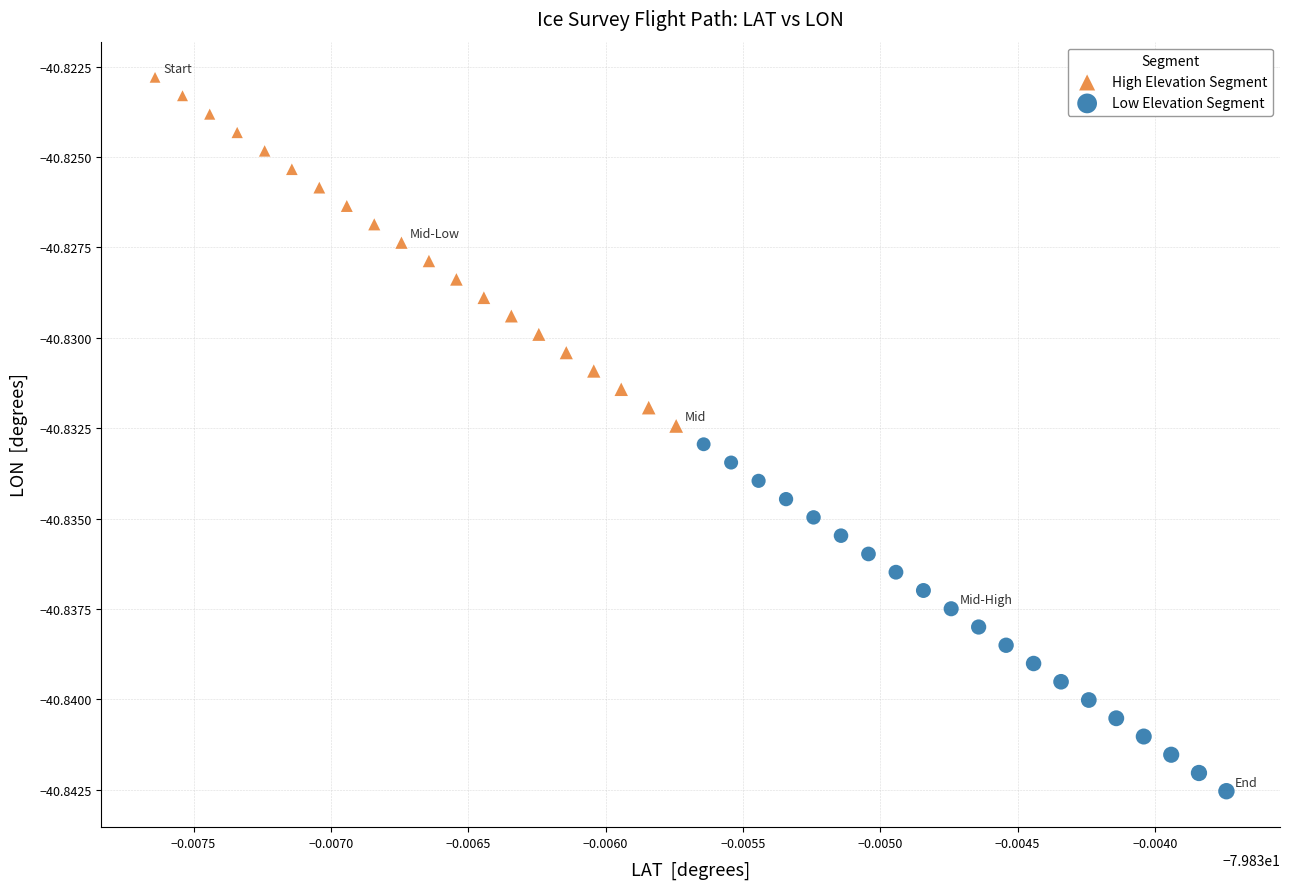

Which series has the widest spread of Y values?

High Elevation Segment